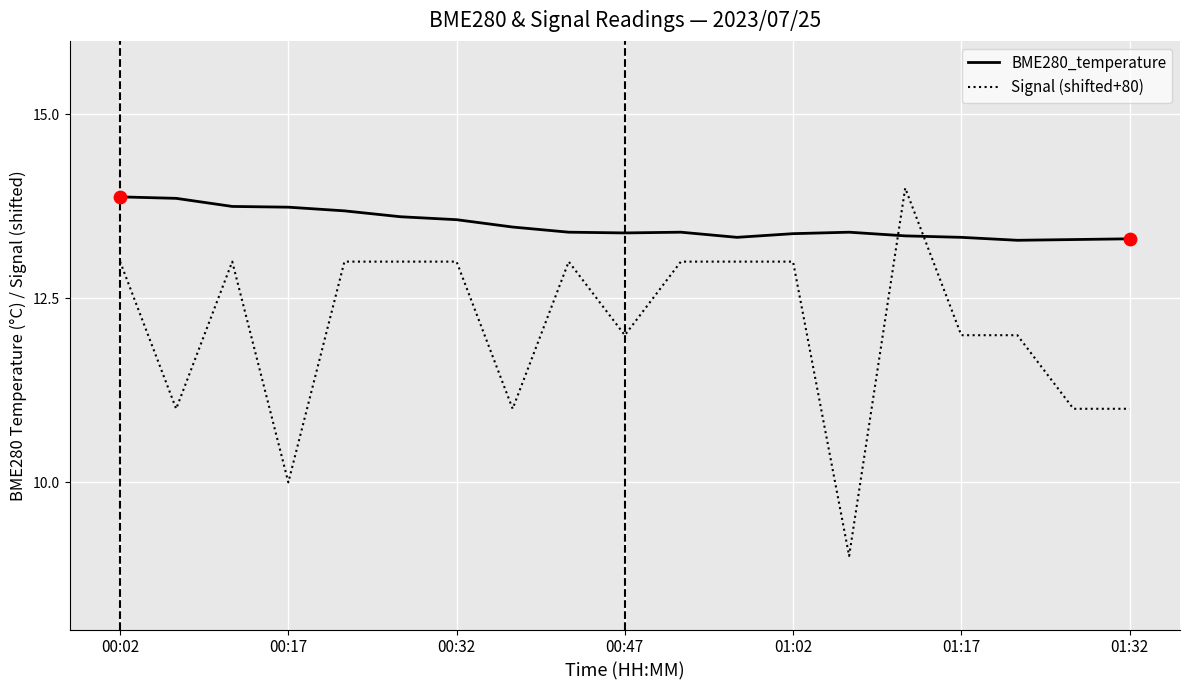

Which series has the largest total across all categories?

BME280_temperature